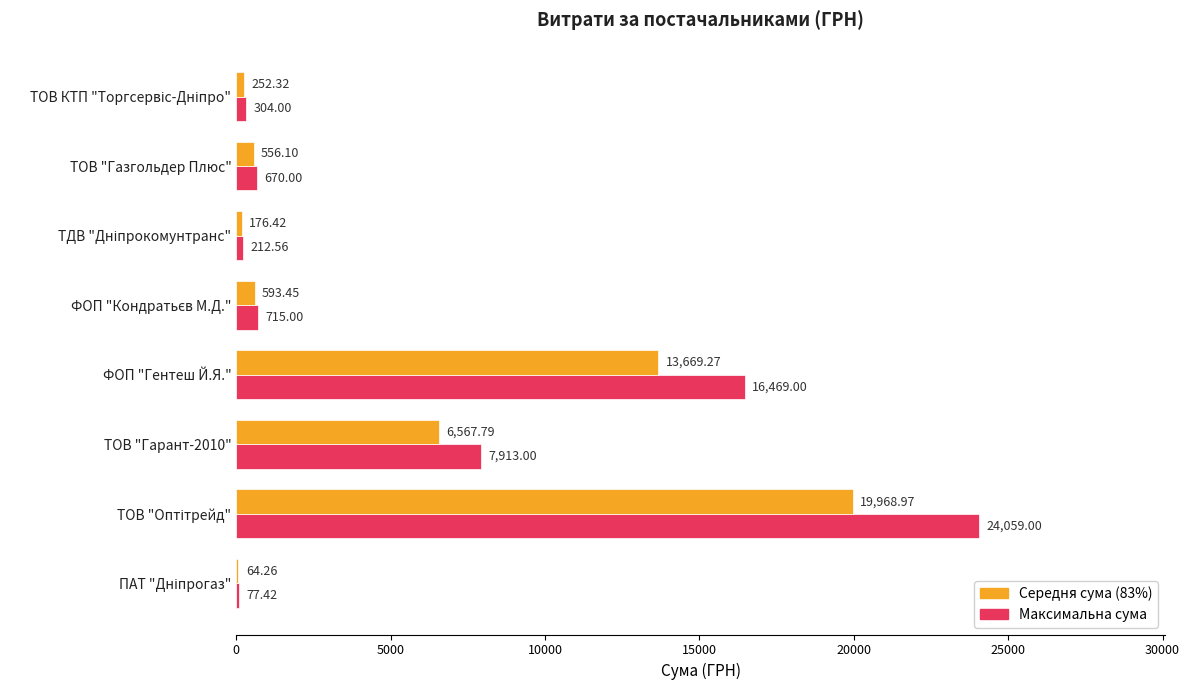

At which label is Середня сума (83%) closest to 10016?

ТОВ "Гарант-2010"